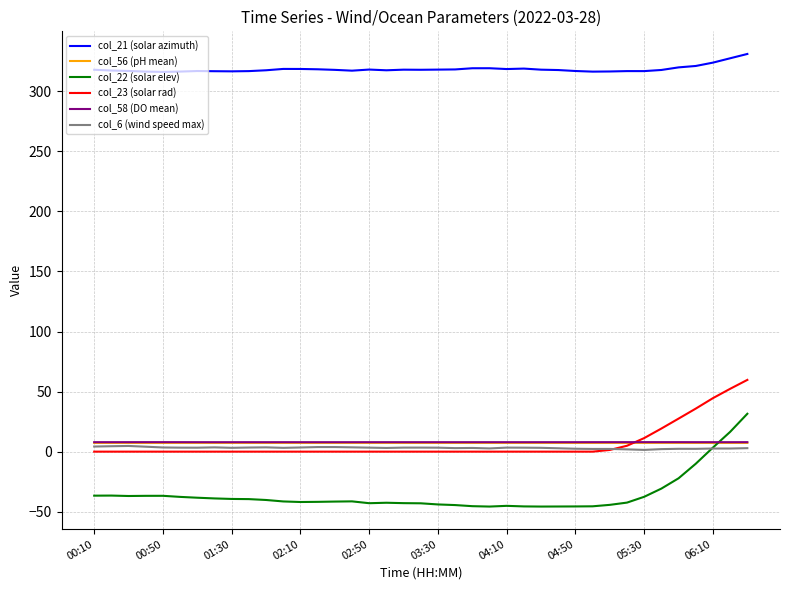

Which series has the largest total across all categories?

col_21 (solar azimuth)